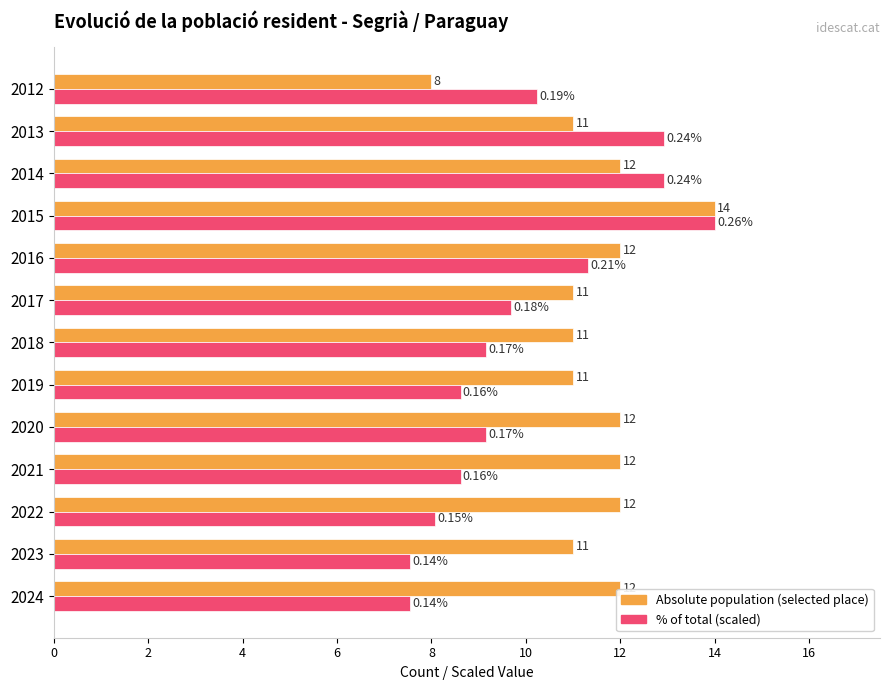

At which category is the sum across all series the highest?

2015